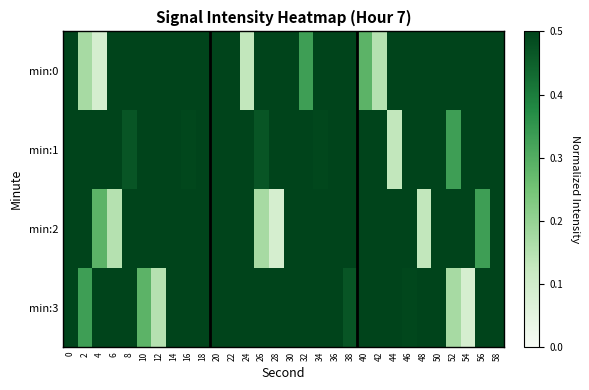

Which series has the largest total across all categories?

min:1